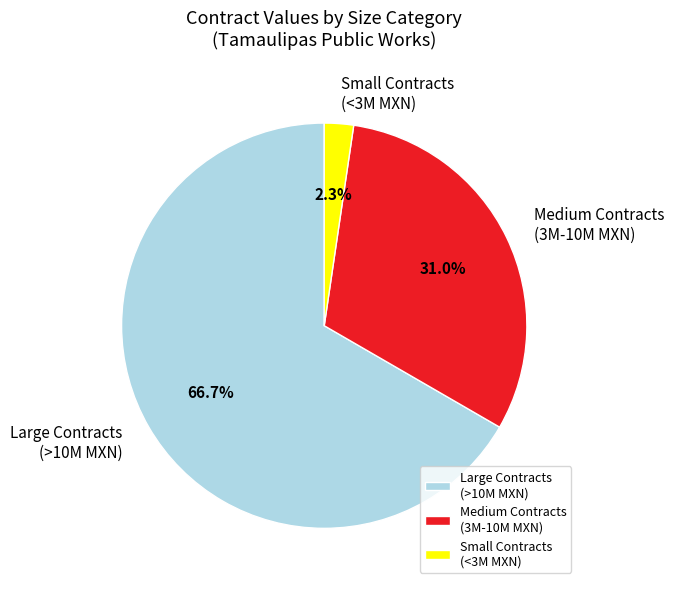

To the nearest percent, what is the average slice percentage?

33%